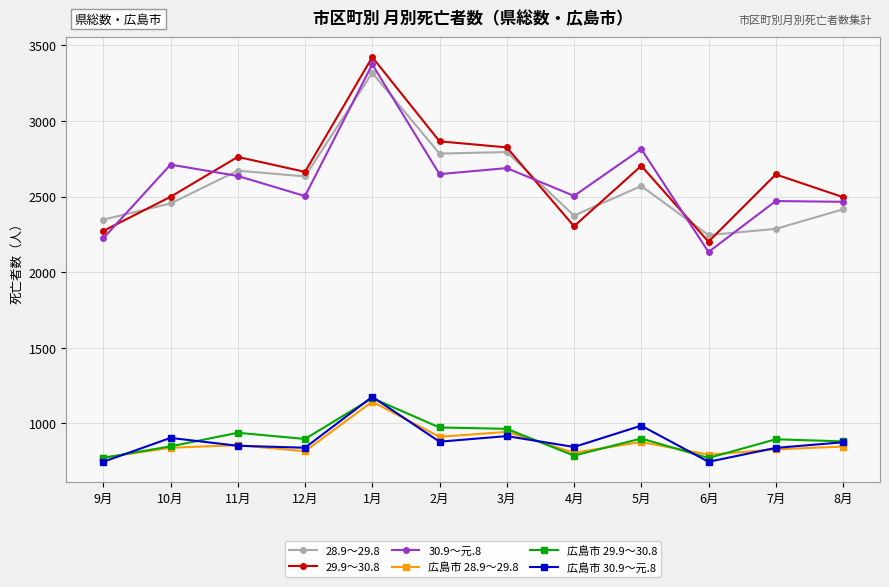

In 広島市 28.9～29.8, how many points are higher than both neighbors (excluding endpoints)?

4